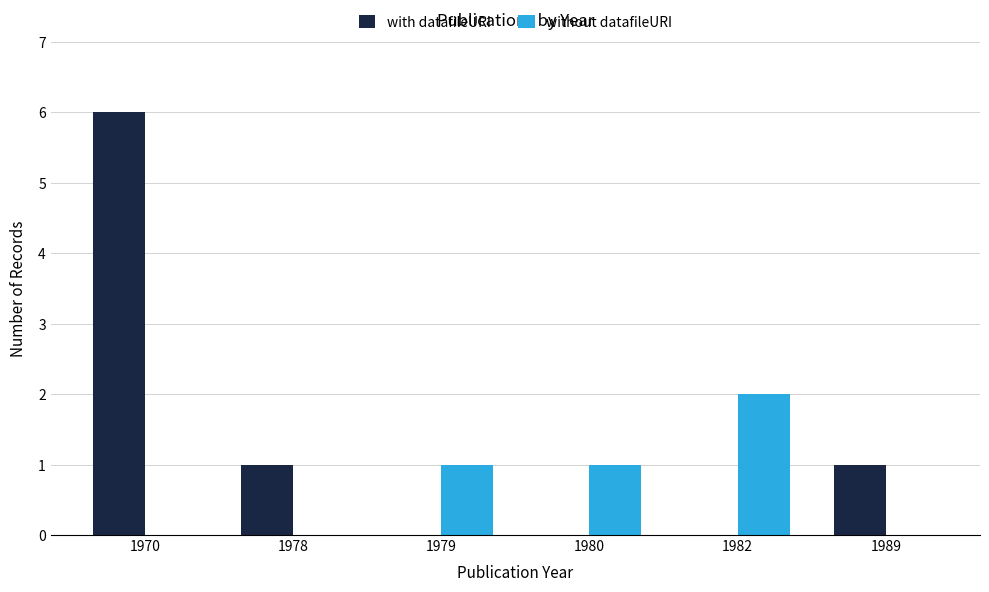

What are all the series names shown in the legend?

with datafileURI, without datafileURI